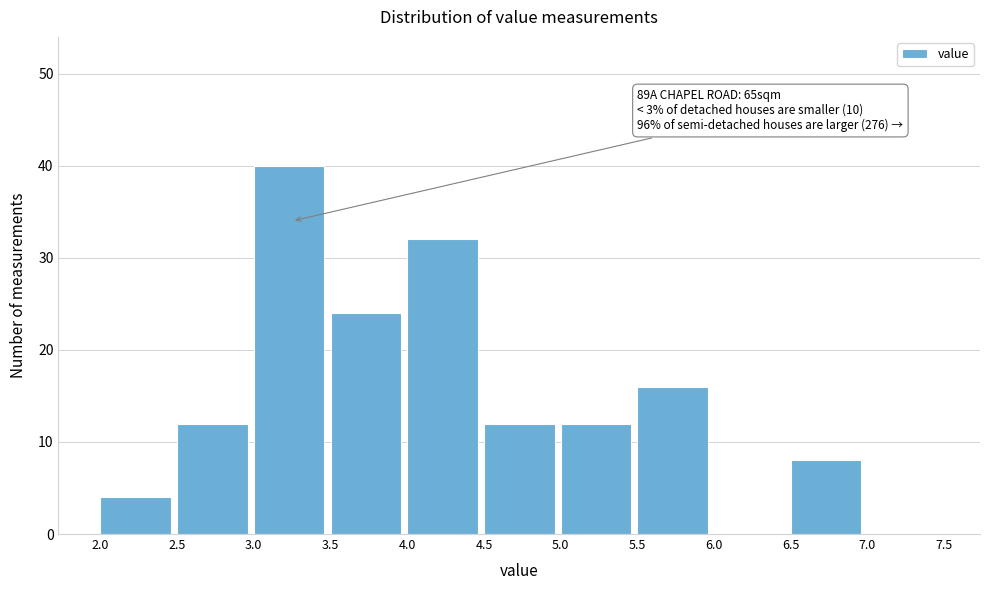

Which range on the x-axis has the tallest bar?

3.0 to 3.5